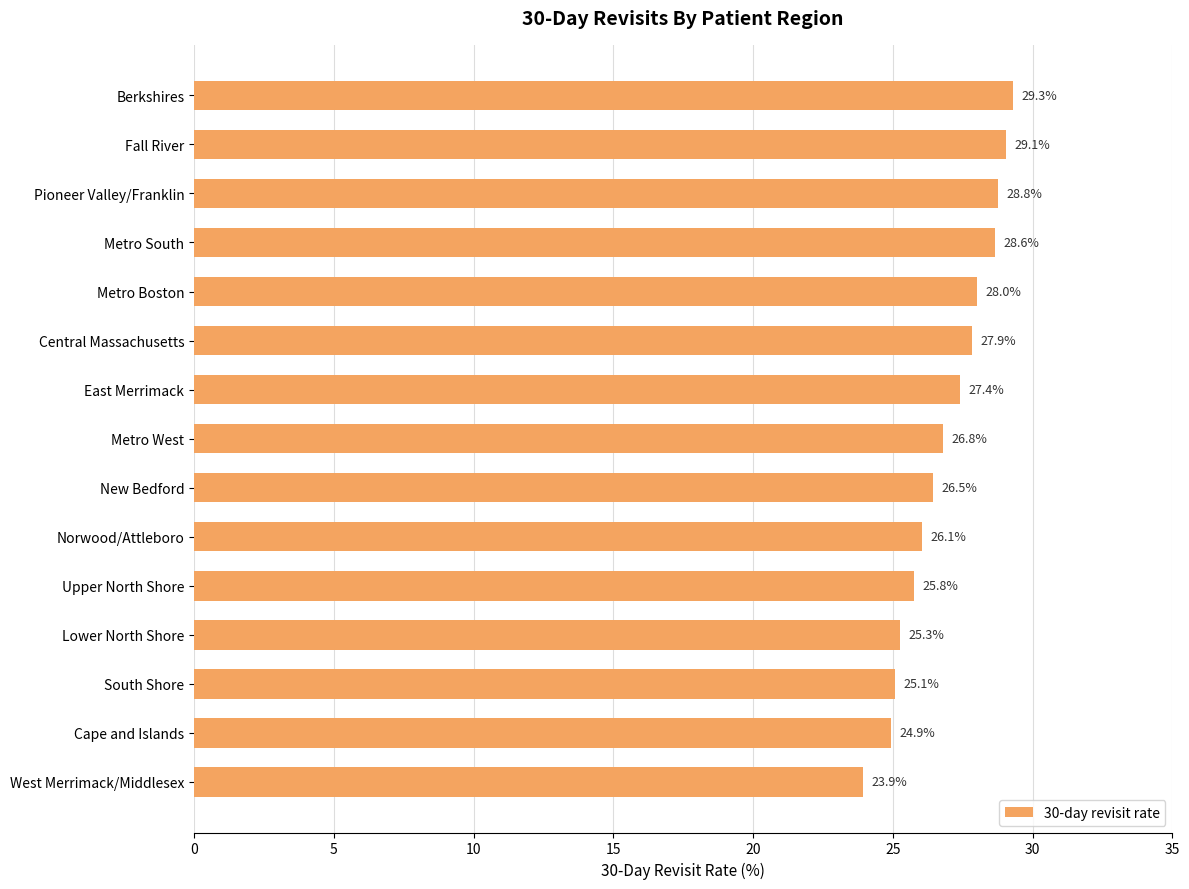

What is the average value?

26.9